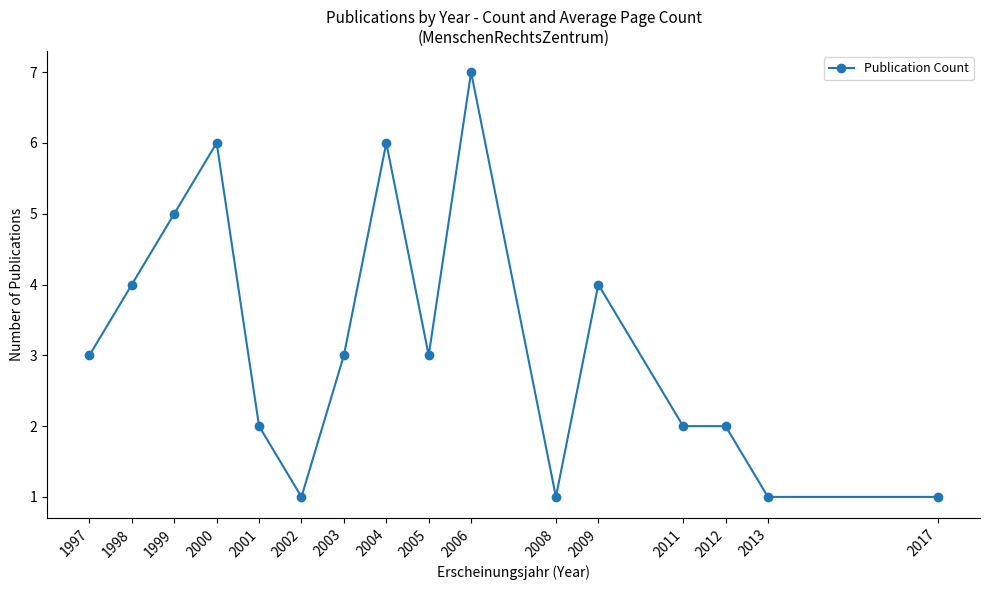

What is the difference between the values at 2000 and 1997?

3